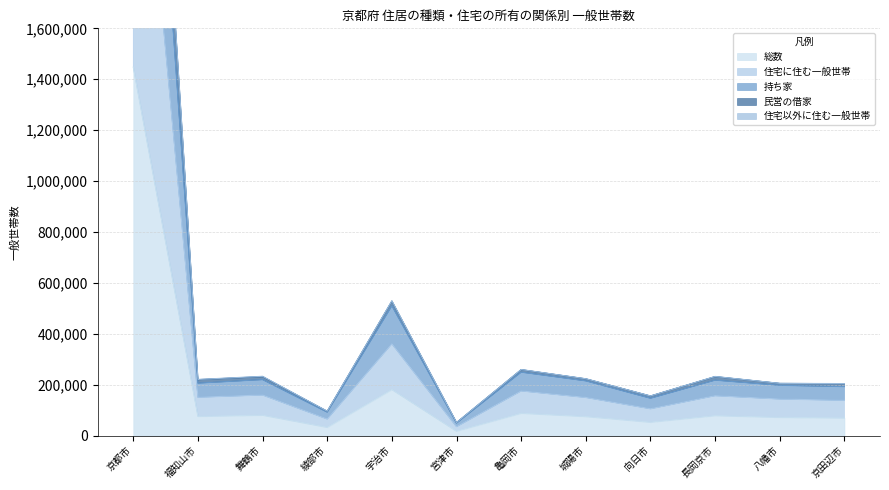

Reading left to right, extract all data points from this chart.

総数: 京都市=1447317	福知山市=75879	舞鶴市=80510	綾部市=32856	宇治市=181186	宮津市=17724	亀岡市=88114	城陽市=75169	向日市=52882	長岡京市=78755	八幡市=71975	京田辺市=69558
住宅に住む一般世帯: 京都市=2880261	福知山市=150811	舞鶴市=159569	綾部市=65331	宇治市=360982	宮津市=35227	亀岡市=175634	城陽市=149892	向日市=105513	長岡京市=156802	八幡市=143669	京田辺市=138726
持ち家: 京都市=3824394	福知山市=206215	舞鶴市=220090	綾部市=92286	宇治市=510030	宮津市=49460	亀岡市=249414	城陽市=215093	向日市=146896	長岡京市=217933	八幡市=197664	京田辺市=192501
民営の借家: 京都市=4219163	福知山市=220779	舞鶴市=233065	綾部市=95946	宇治市=529651	宮津市=51451	亀岡市=259679	城陽市=223462	向日市=155908	長岡京市=232511	八幡市=205378	京田辺市=204441
住宅以外に住む一般世帯: 京都市=4204793	福知山市=219832	舞鶴市=231614	綾部市=95565	宇治市=528262	宮津市=51230	亀岡市=259085	城陽市=223016	向日市=155657	長岡京市=231803	八幡市=205097	京田辺市=204051